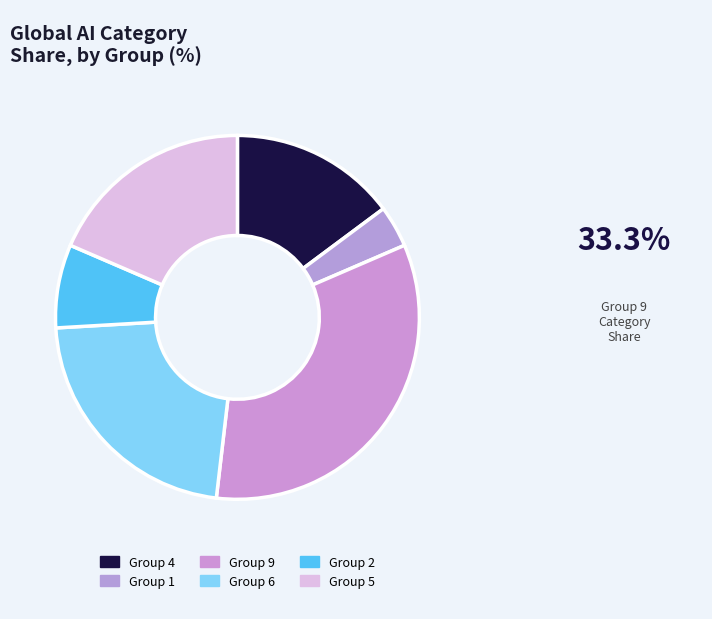

Is there a majority slice in this chart?

No